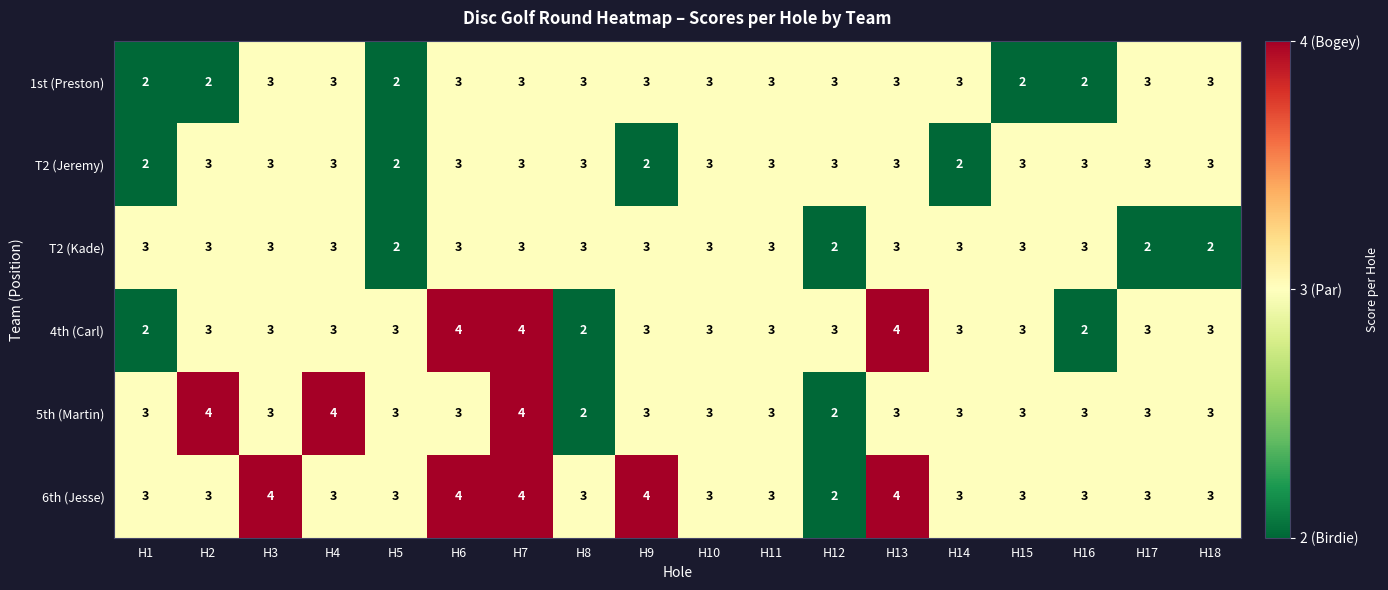

What is the highest value of the 4th (Carl) series?

4